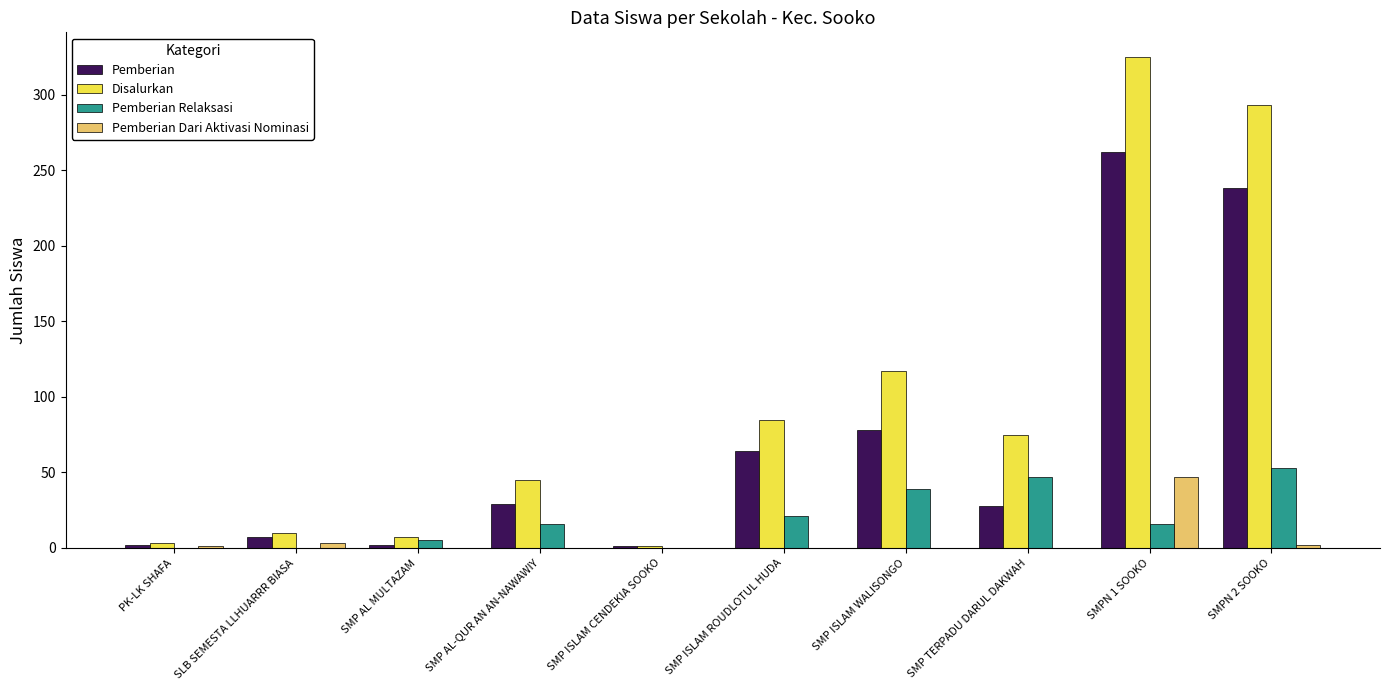

Count the number of data series in this chart.

4